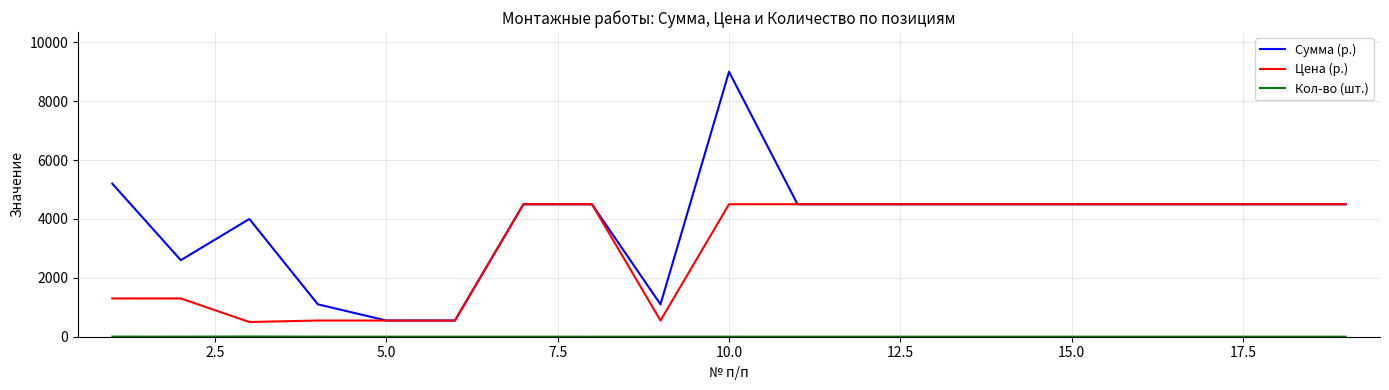

What is the minimum value for Цена (р.)?

500